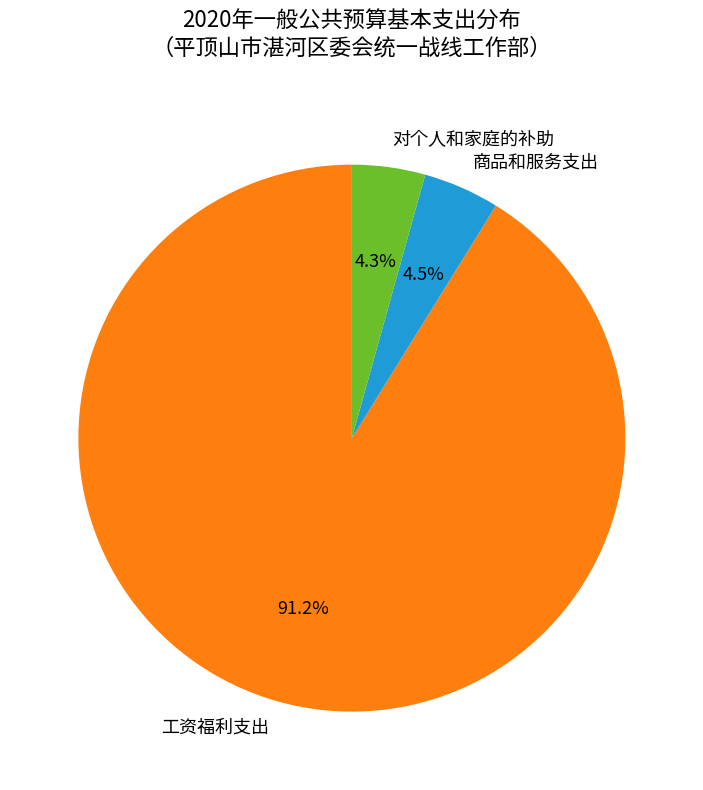

What percentage do 商品和服务支出 and 对个人和家庭的补助 together represent?

8.8%